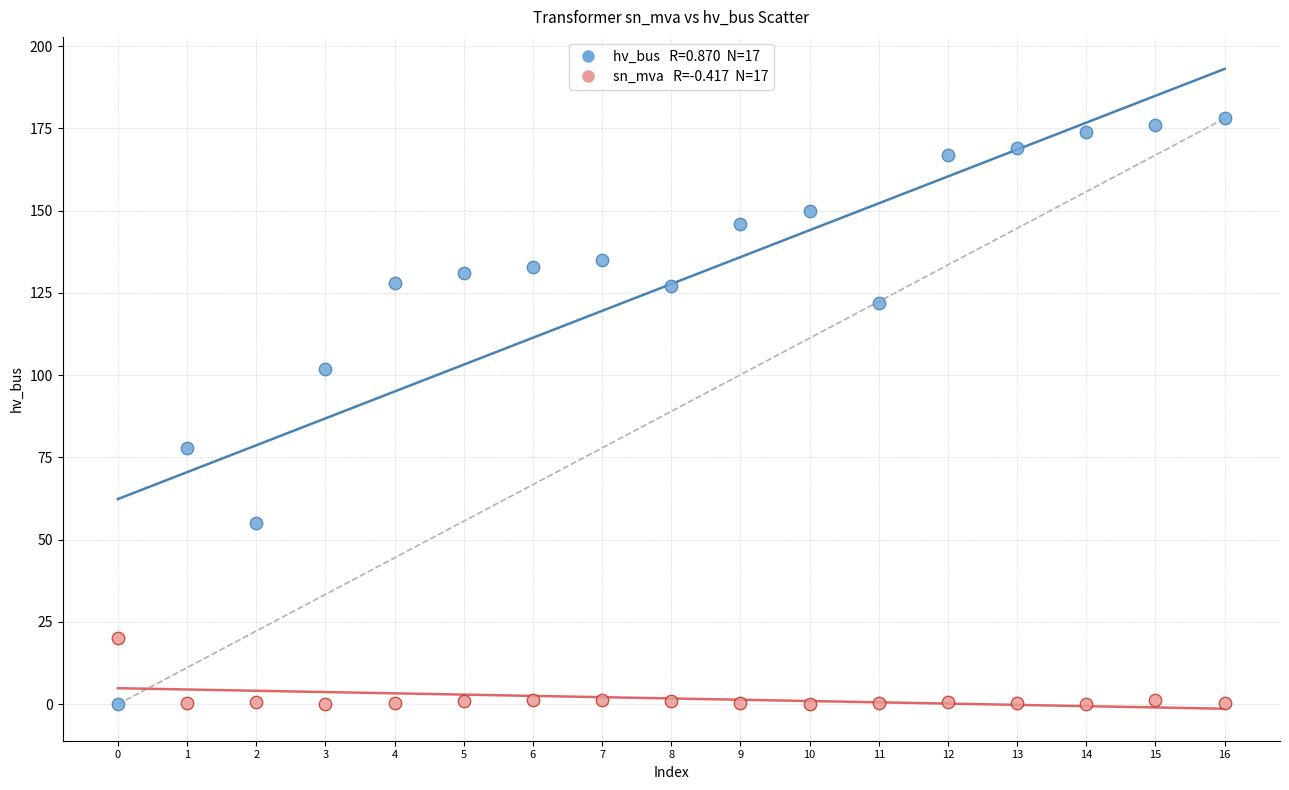

Across all data points, what is the range of Y values (max minus min)?

178.0